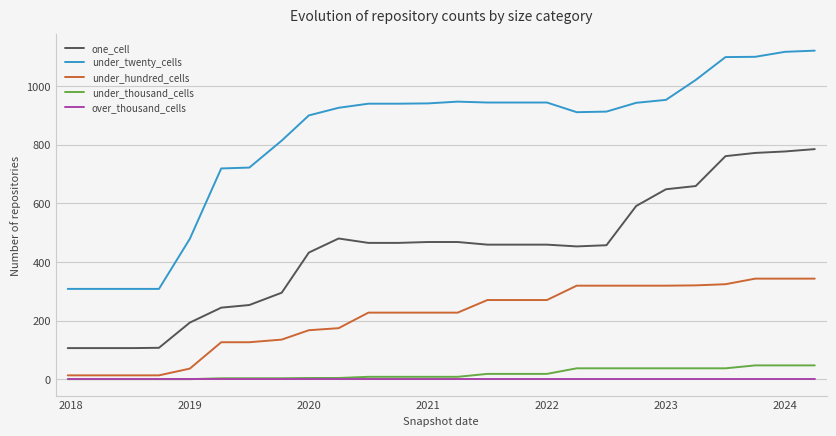

True or false: under_twenty_cells and one_cell intersect in this chart.

False